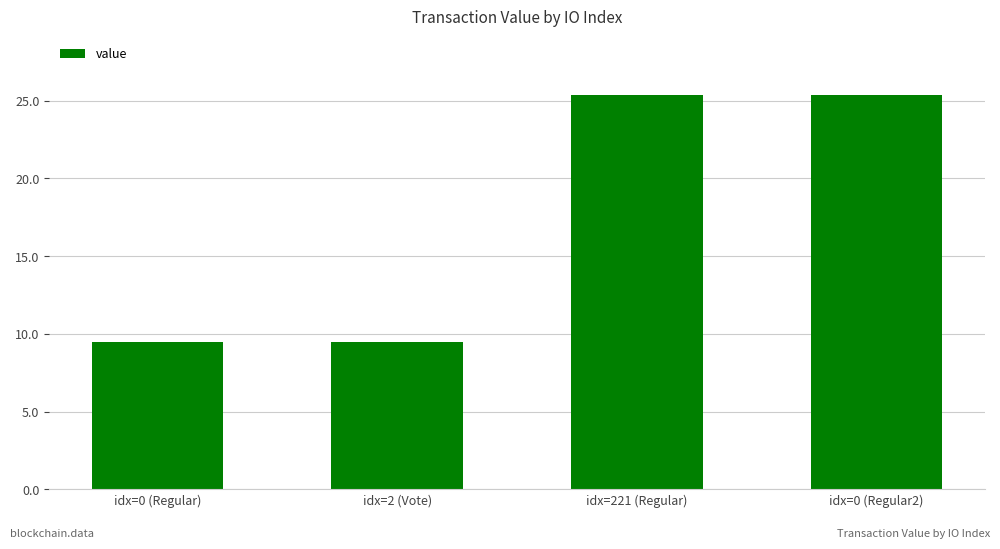

Read the value at idx=0 (Regular).

9.5